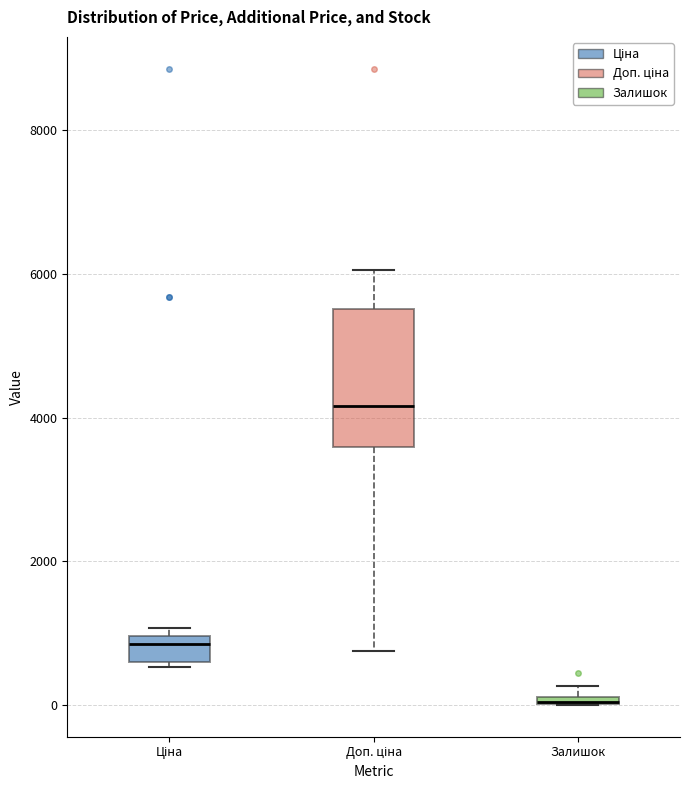

Which box is the tallest, from its lower edge to its upper edge?

Доп. ціна